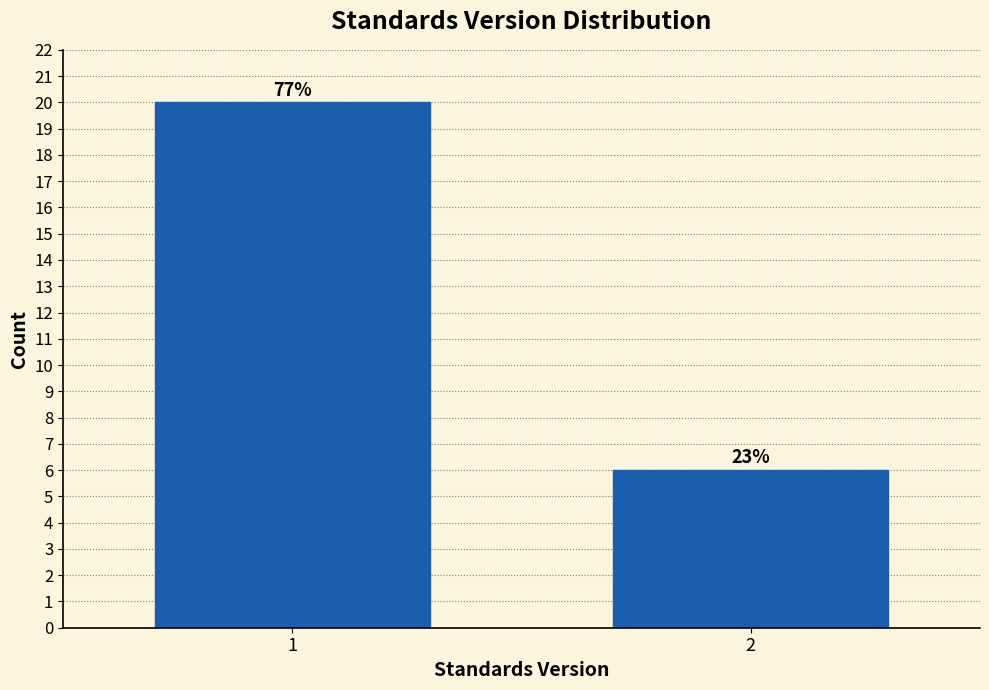

How many bars are there in total?

2